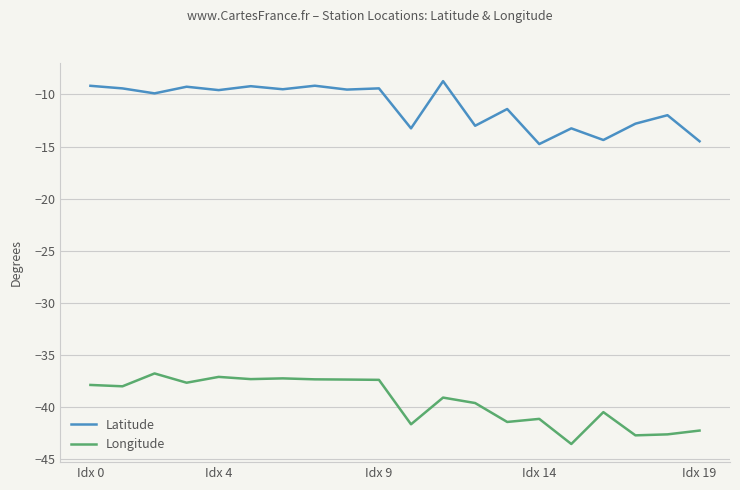

What is the greatest value displayed?

-8.7